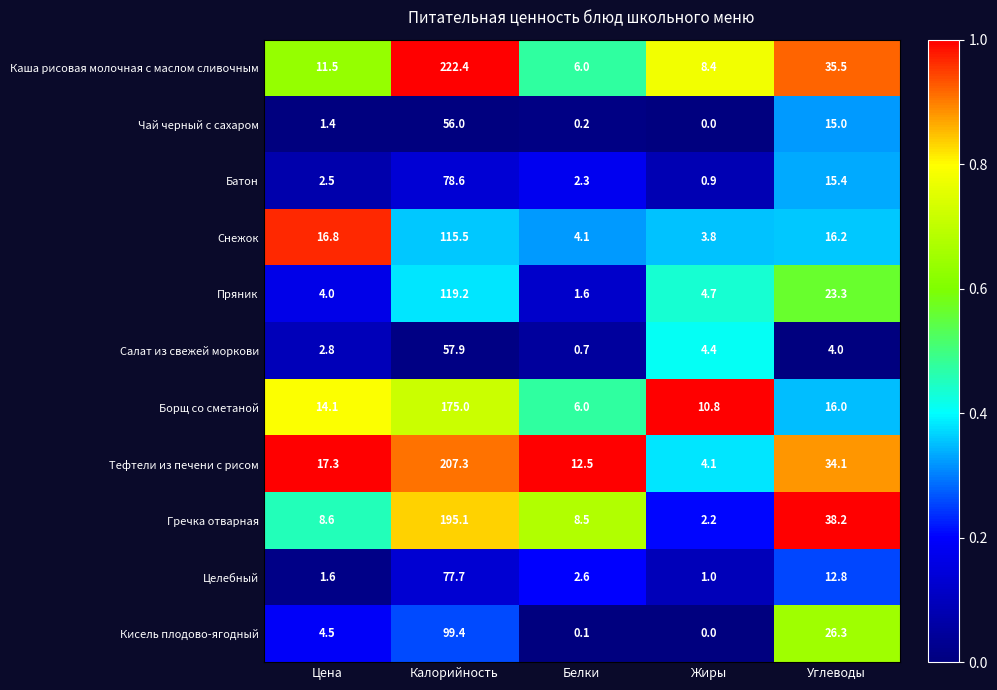

What is the difference between the second highest and second lowest values in the Целебный series?

11.2